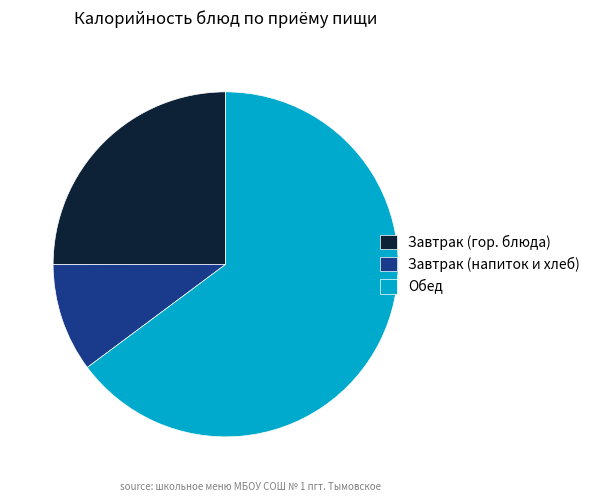

Combined, do Завтрак (гор. блюда) and Обед account for over 50%?

Yes